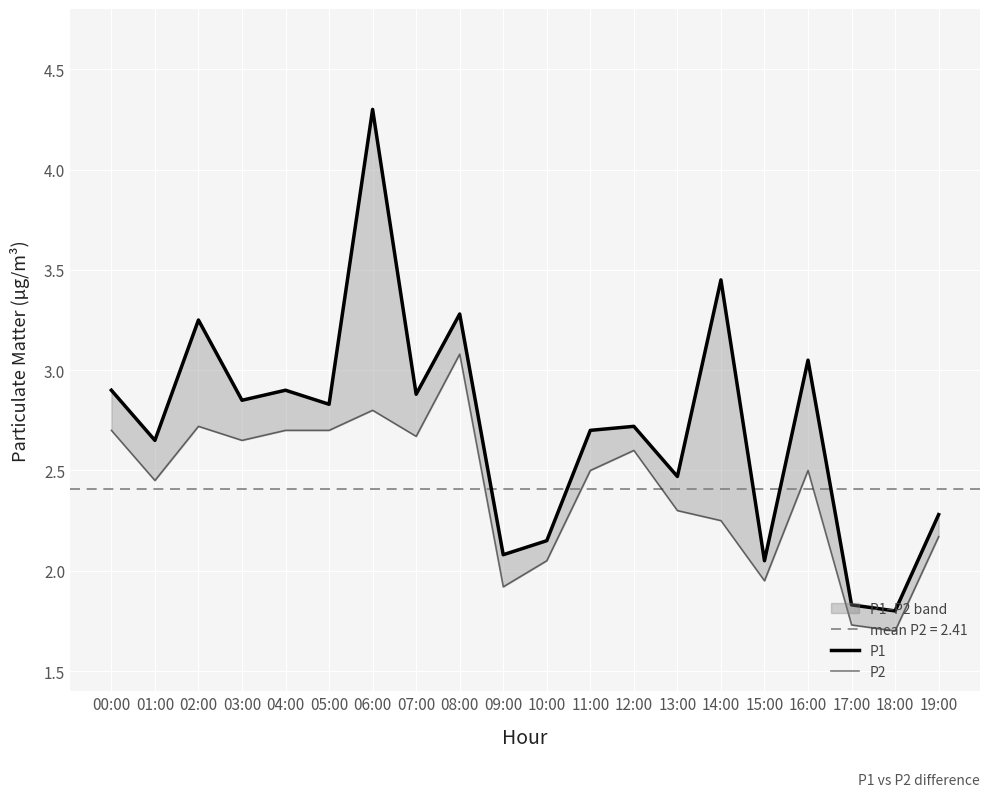

At 01:00, list the series in order from smallest to largest.

P2, P1